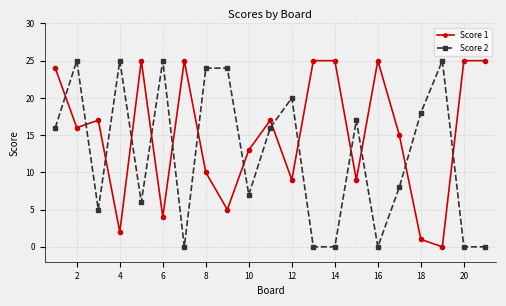

At how many categories does at least one series exceed 4?

21